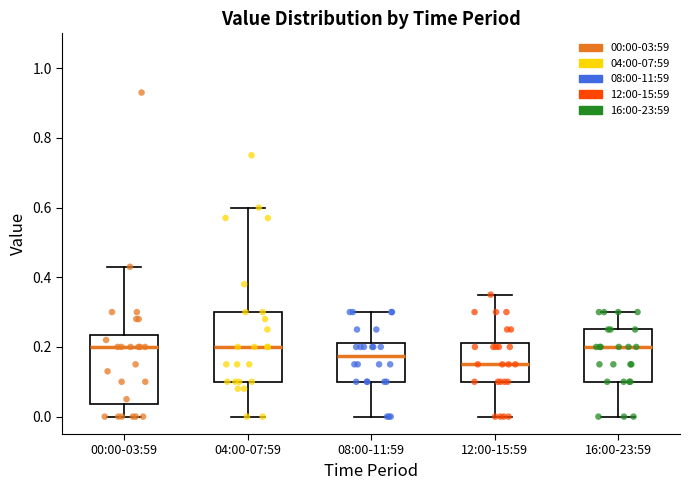

Reading left to right, transcribe this box plot: for each box, give where its median line is, the range the box spans, and where its two whiskers end, as read against the y-axis. The values are not printed on the chart, so give them approximately, as read against the axis.

00:00-03:59: median 0.20, box 0.04 to 0.24, whiskers 0.00 to 0.44
04:00-07:59: median 0.20, box 0.10 to 0.30, whiskers 0.00 to 0.60
08:00-11:59: median 0.18, box 0.10 to 0.22, whiskers 0.00 to 0.30
12:00-15:59: median 0.16, box 0.10 to 0.22, whiskers 0.00 to 0.36
16:00-23:59: median 0.20, box 0.10 to 0.26, whiskers 0.00 to 0.30